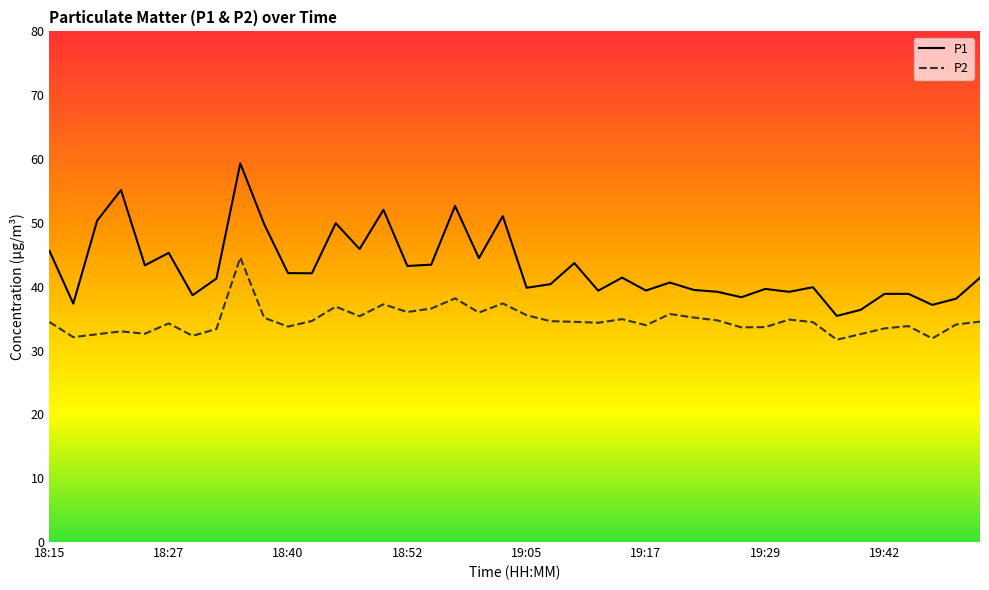

True or false: P1 and P2 intersect in this chart.

False